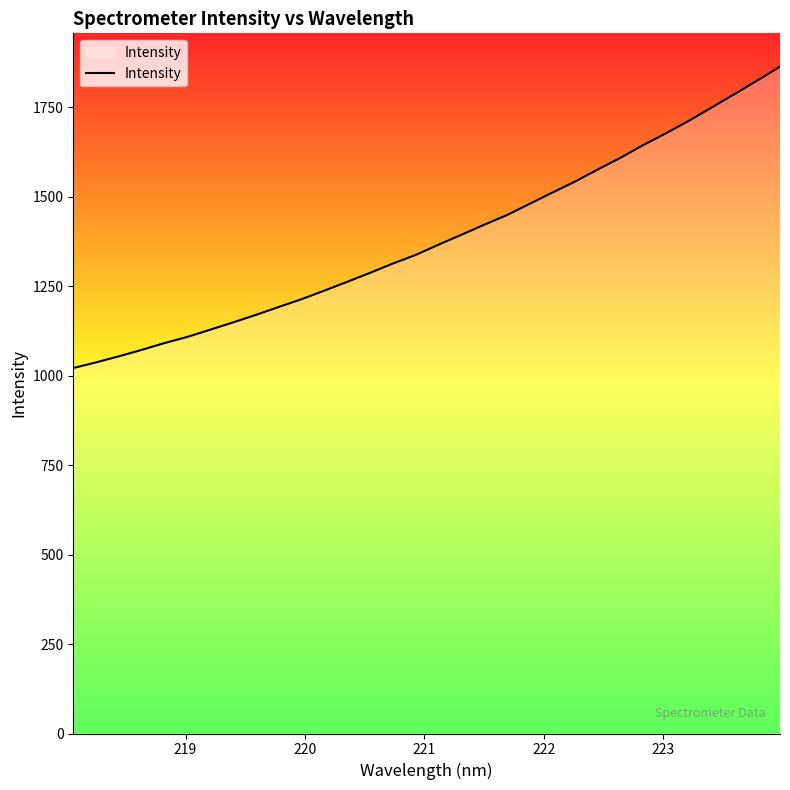

What is the difference between the maximum and minimum values?

842.3